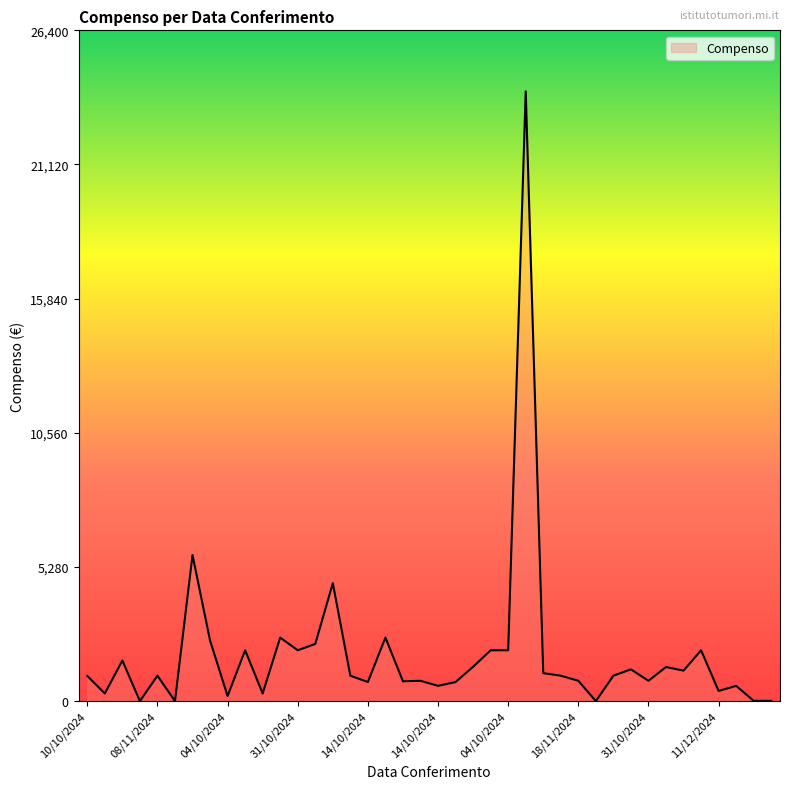

What is the maximum value shown in the chart?

24000